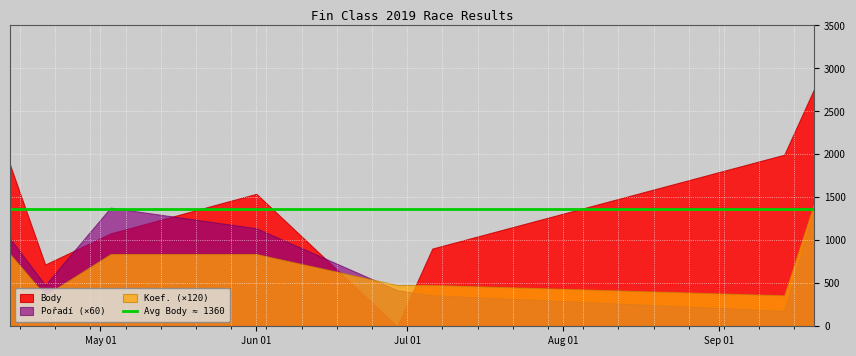

How many interior local peaks does the Body series have?

1